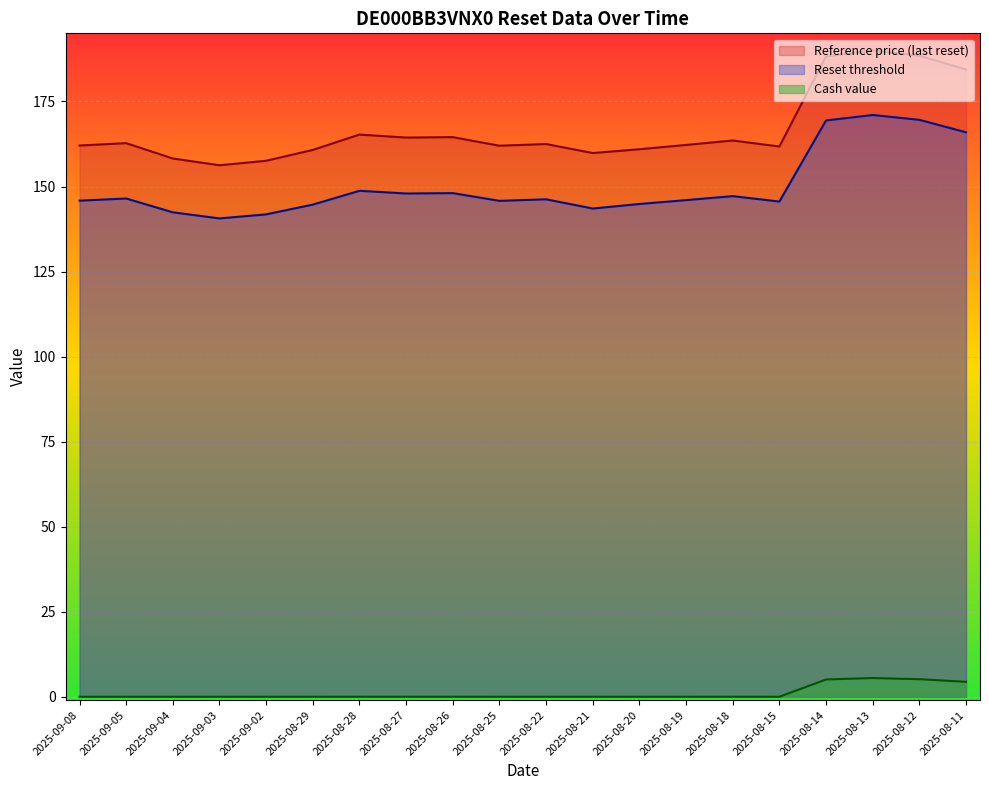

What is the difference between the second highest and minimum values in the Reset threshold series?

29.0